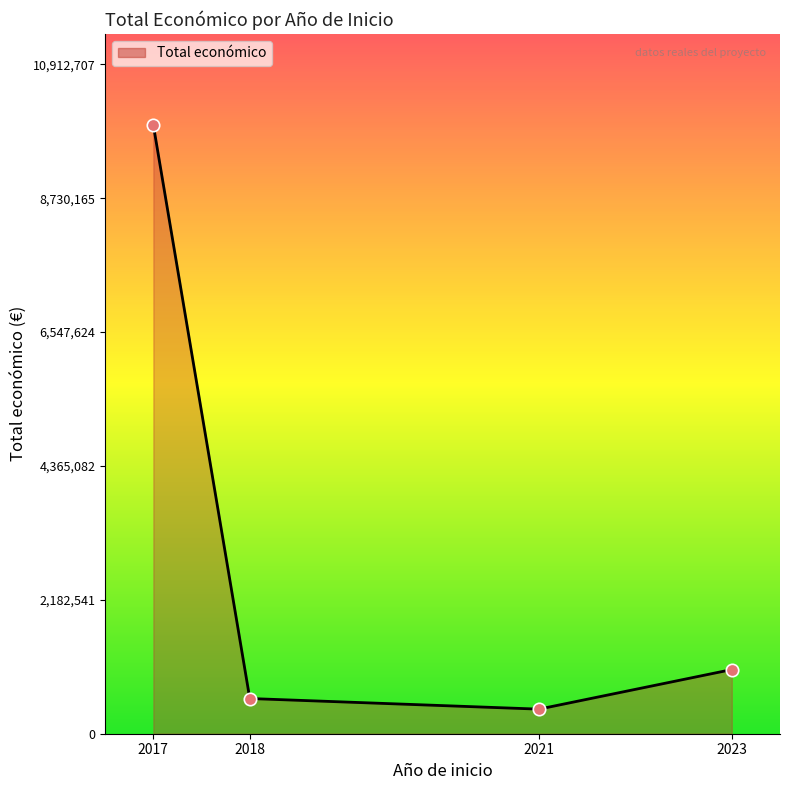

What is the change in value from 2017 to 2018?

-9346643